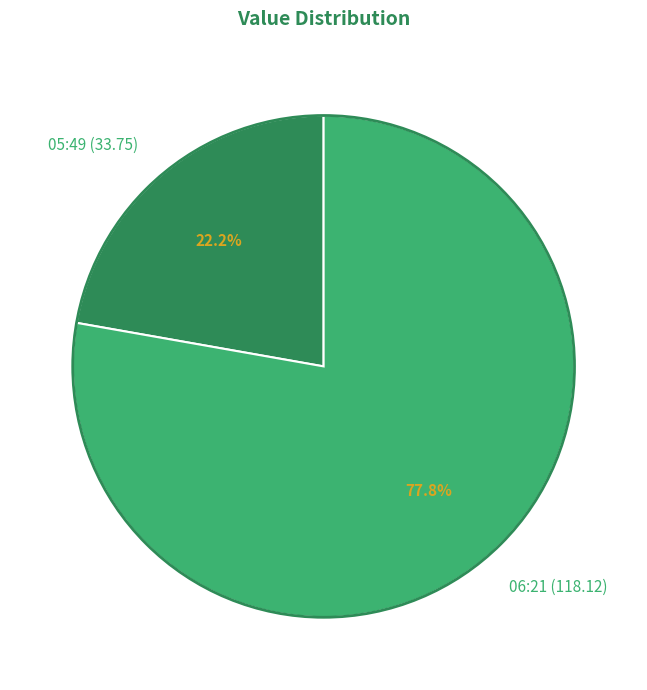

Which category accounts for the majority?

06:21 (118.12)